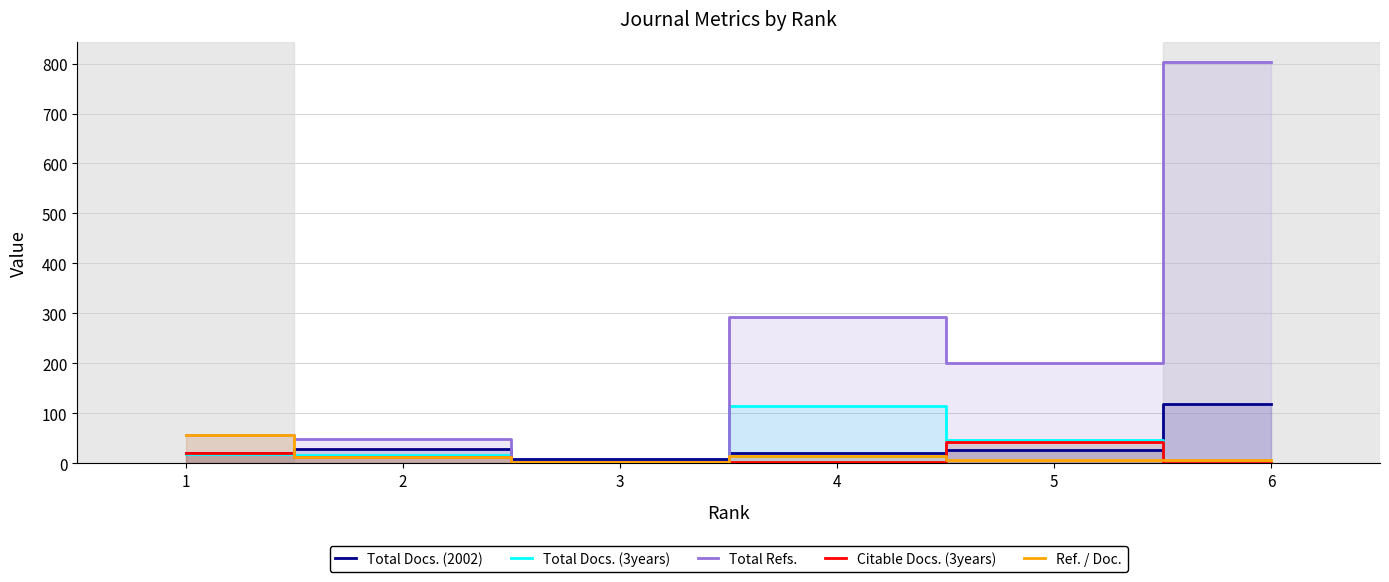

How many lines are shown in the chart?

5